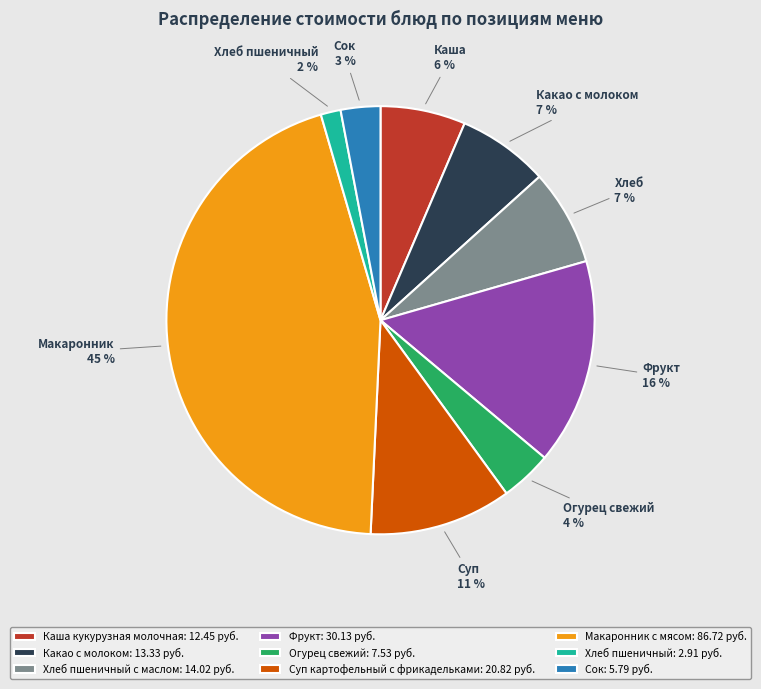

Combined, do Суп картофельный с фрикадельками: 20.82 руб. and Хлеб пшеничный с маслом: 14.02 руб. account for over 50%?

No